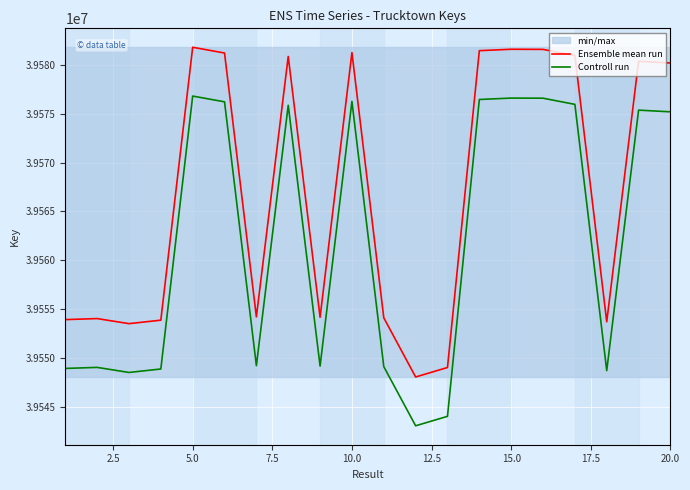

True or false: Ensemble mean run and Controll run cross at least once.

False